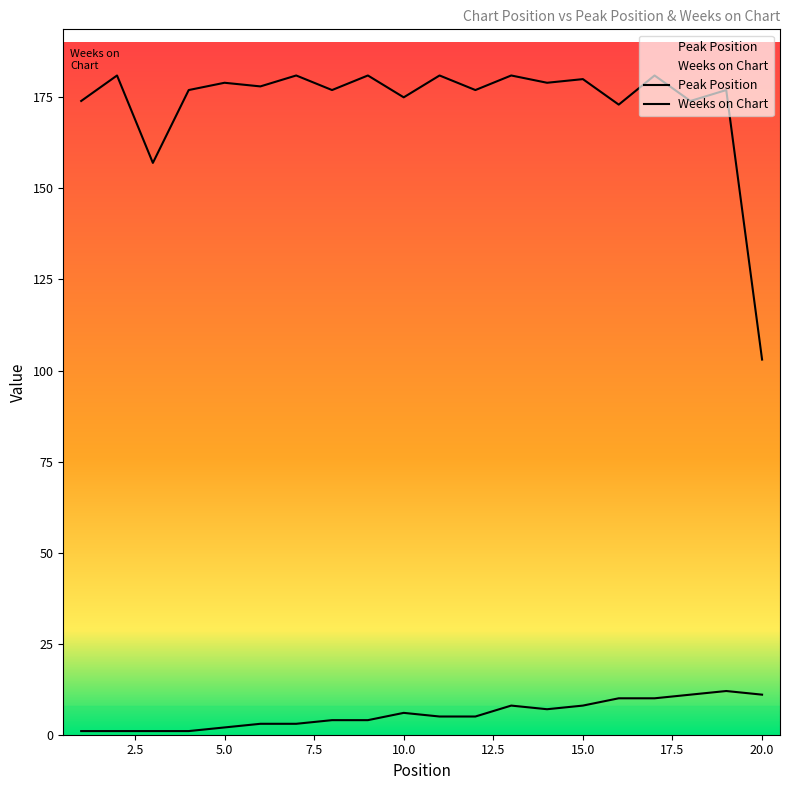

At which category is the sum across all series the highest?

17